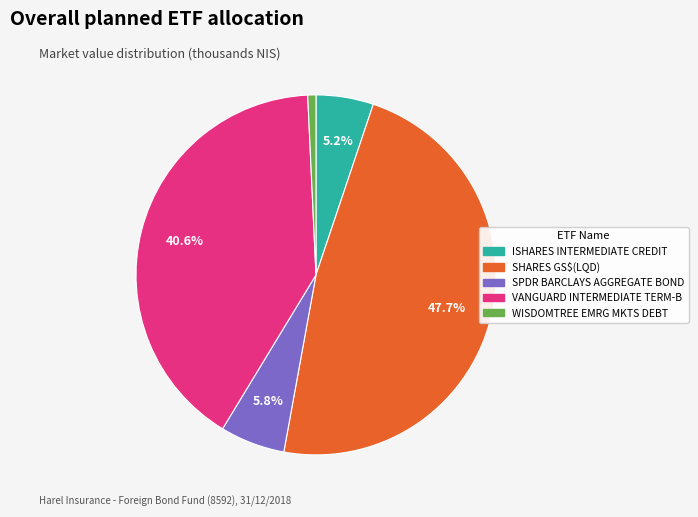

To the nearest percent, what is the average slice percentage?

20%